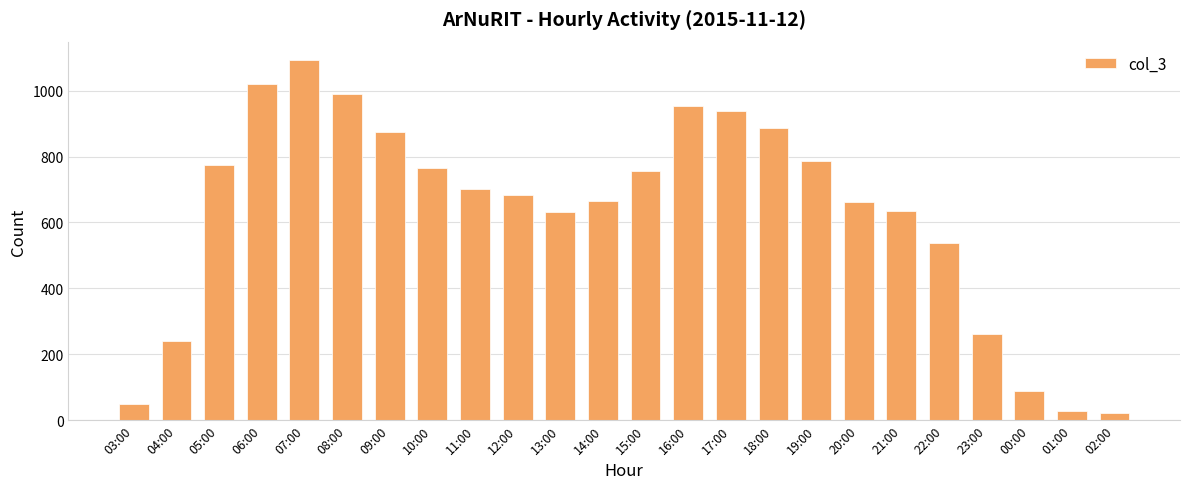

What is the average value?

627